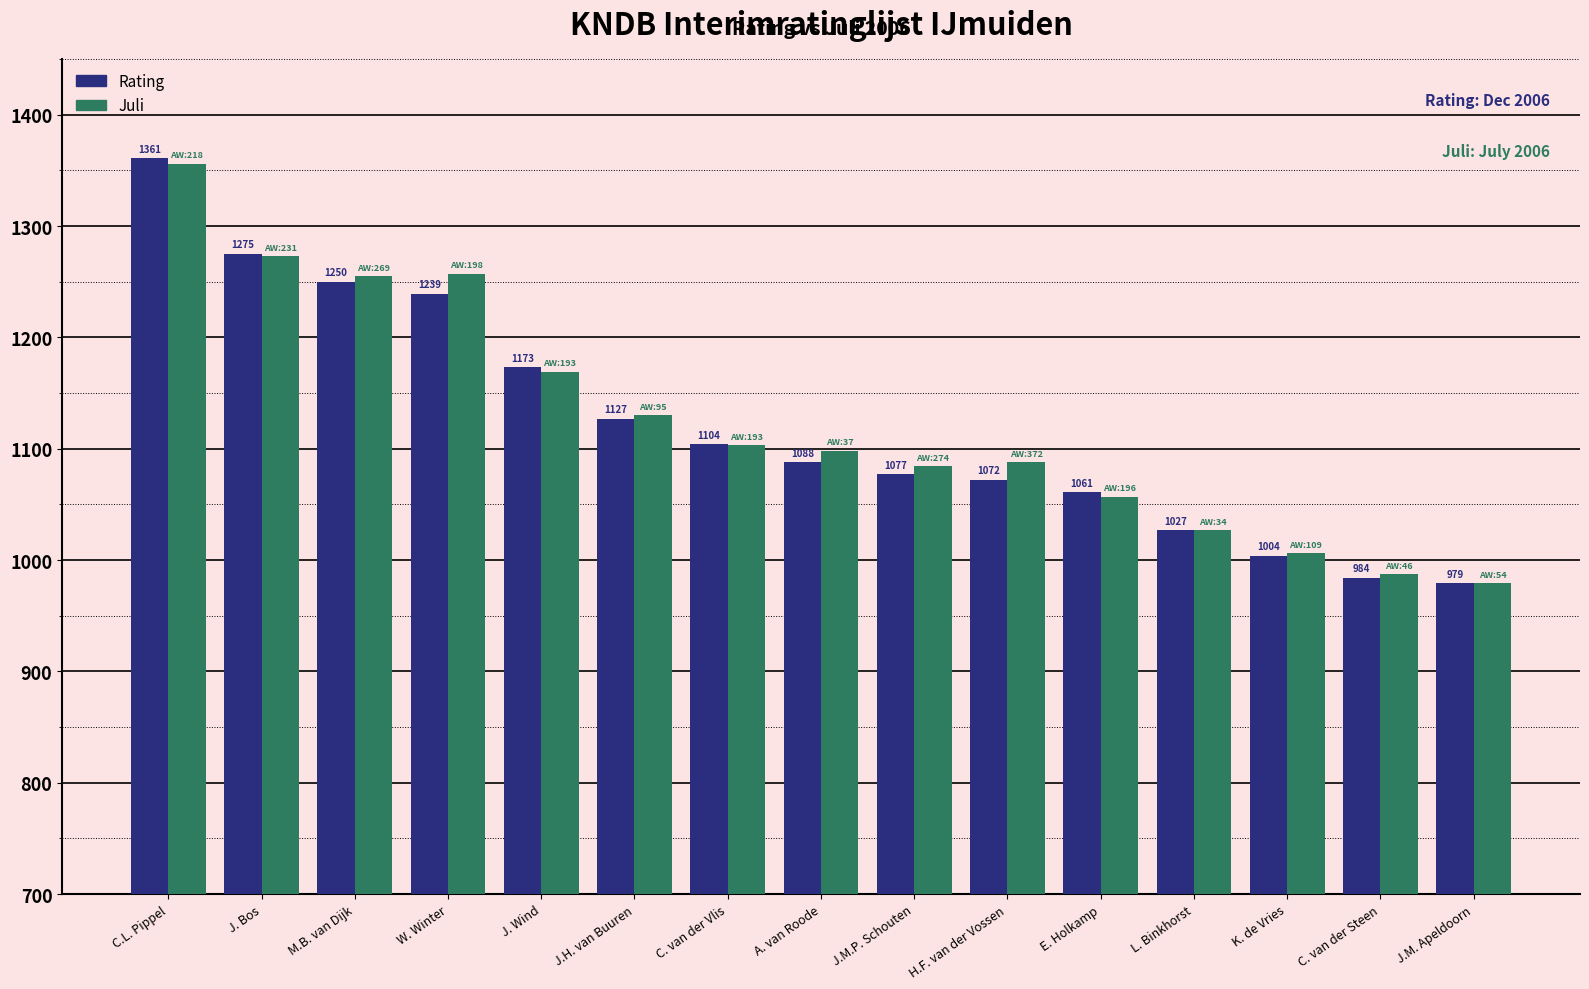

List the series in order of their peak value, lowest first.

Juli, Rating